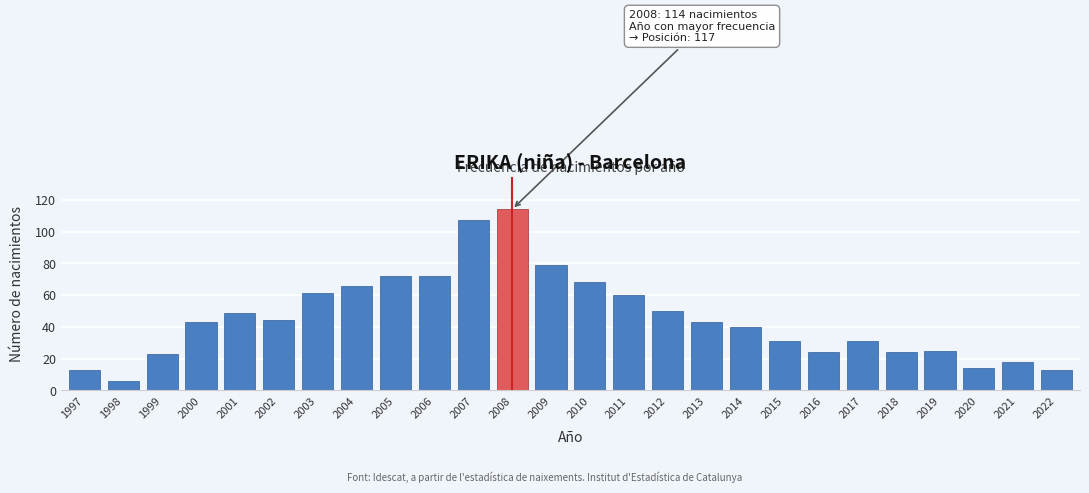

Reading left to right, transcribe all the data shown in this chart.

13	6	23	43	49	44	61	66	72	72	107	114	79	68	60	50	43	40	31	24	31	24	25	14	18	13